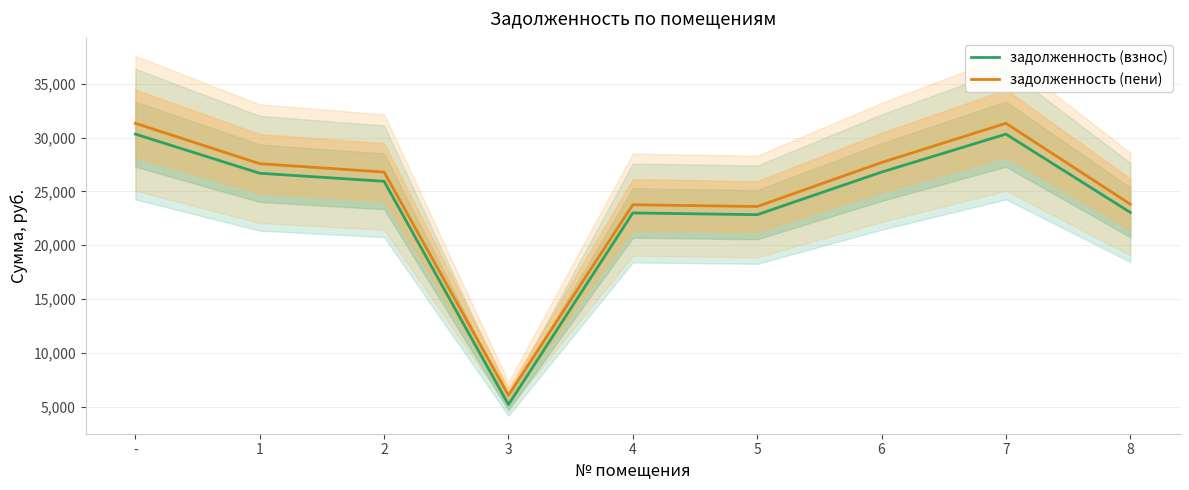

What is the sum of the задолженность (пени) values at 6 and 2?

54486.4